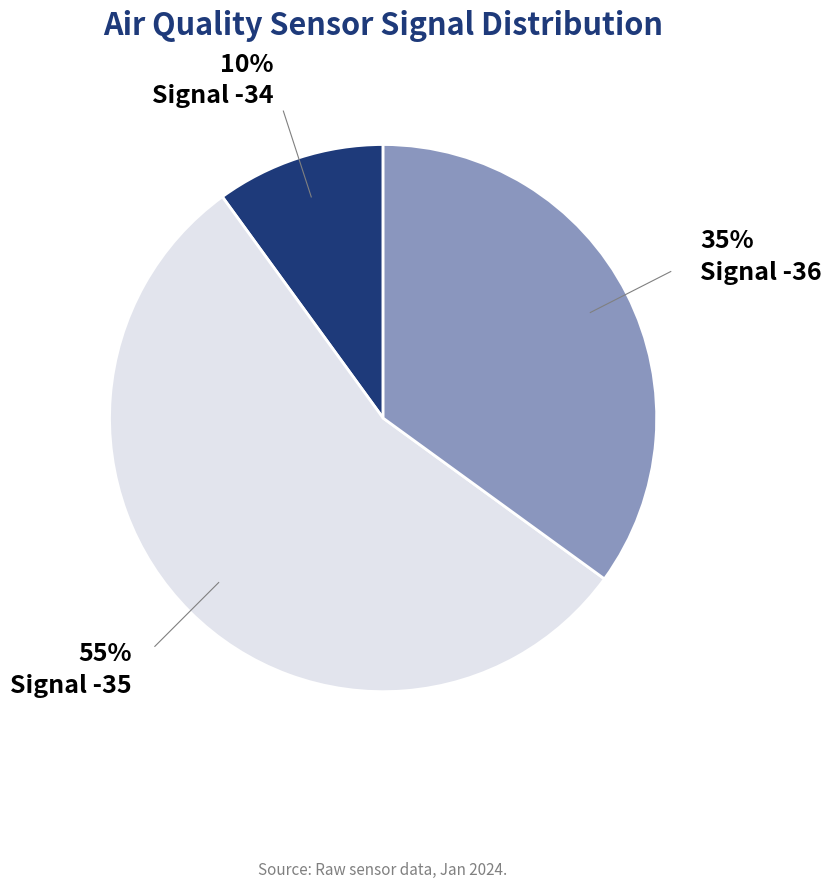

To the nearest percent, what is the difference between the largest and smallest slice percentages?

45%